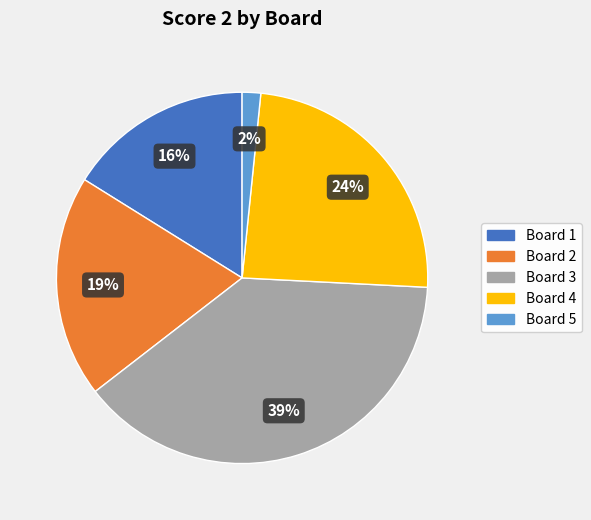

To the nearest percent, what is the average slice percentage?

20%